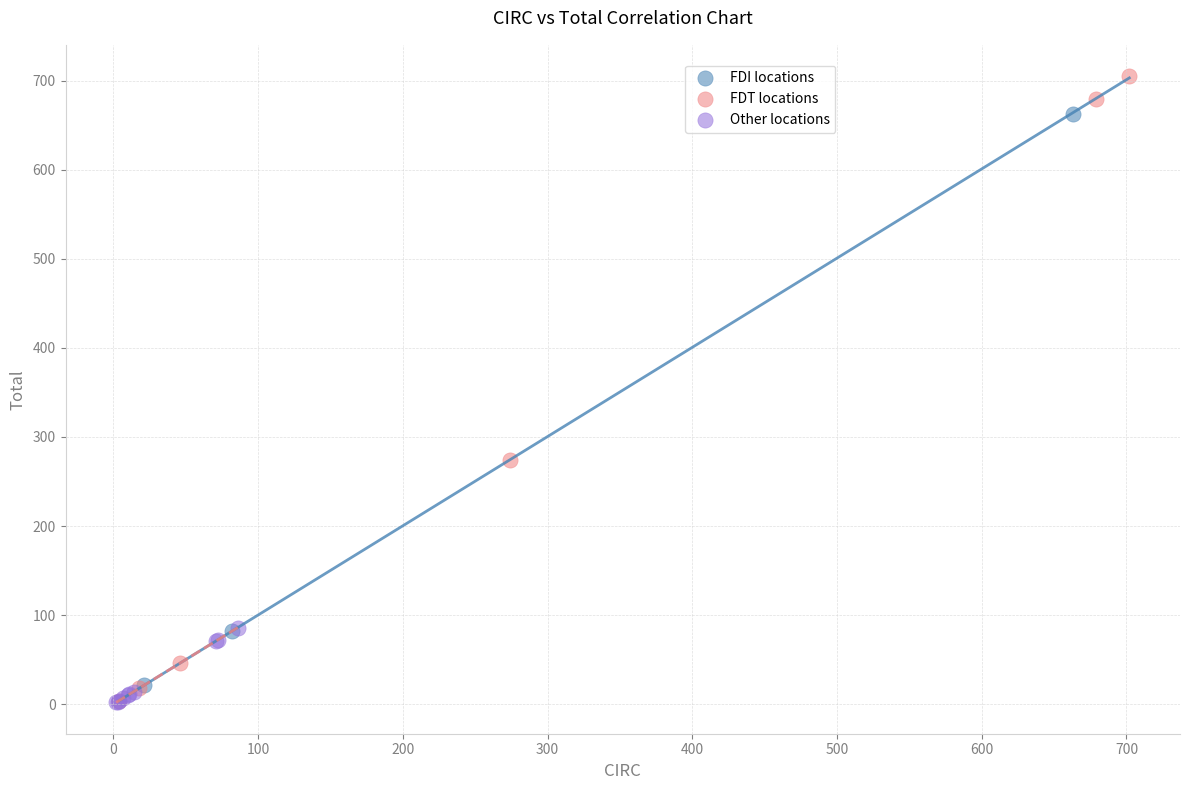

Which series contains the highest Y value?

FDT locations